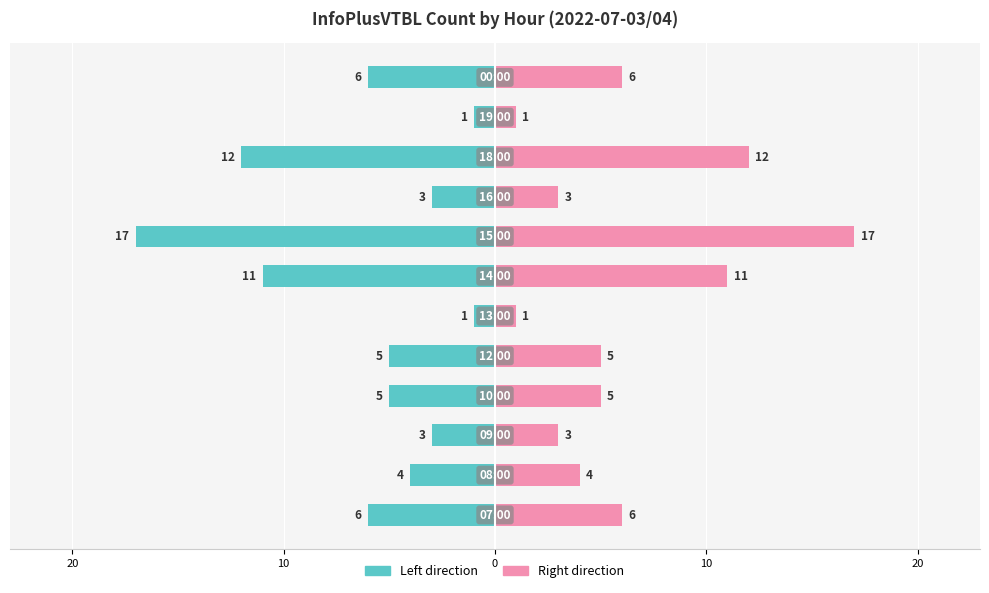

How many data points in InfoPlusVTBL (left) are above -5?

5